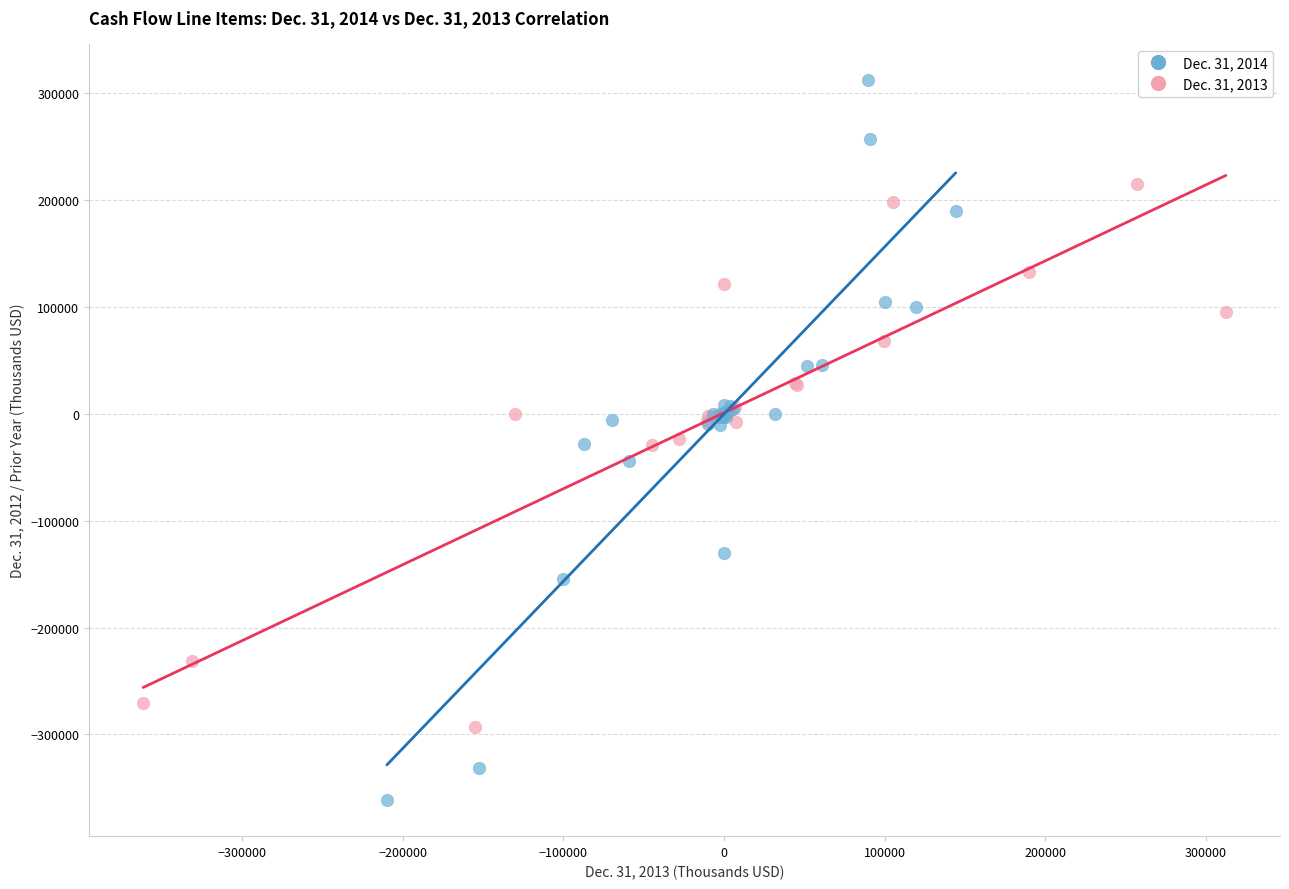

Which series reaches the minimum Y coordinate?

Dec. 31, 2014